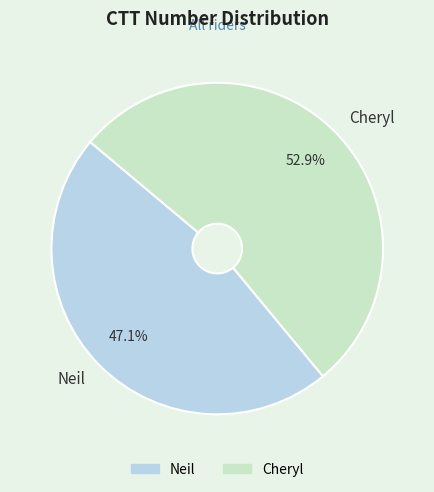

Is it true that Cheryl is 59% of the pie?

False